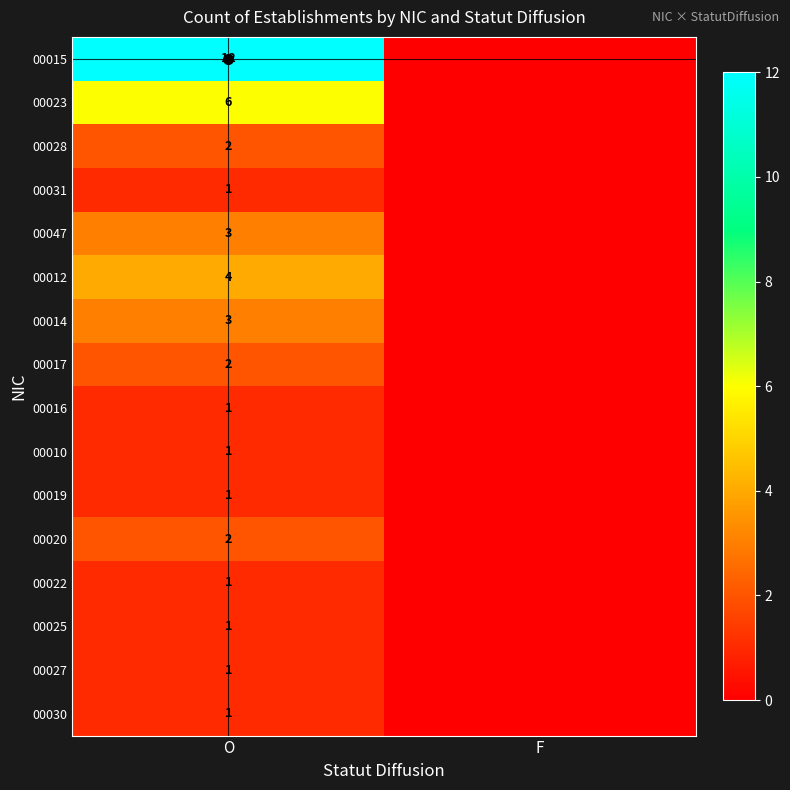

The value of 00030 at O is 1. True or false?

True